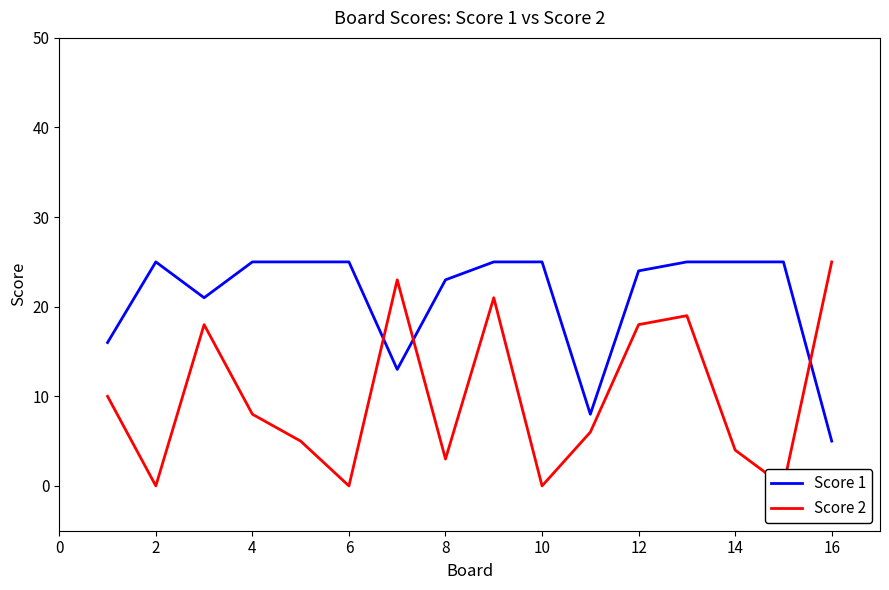

What is the average value of the Score 1 series?

21